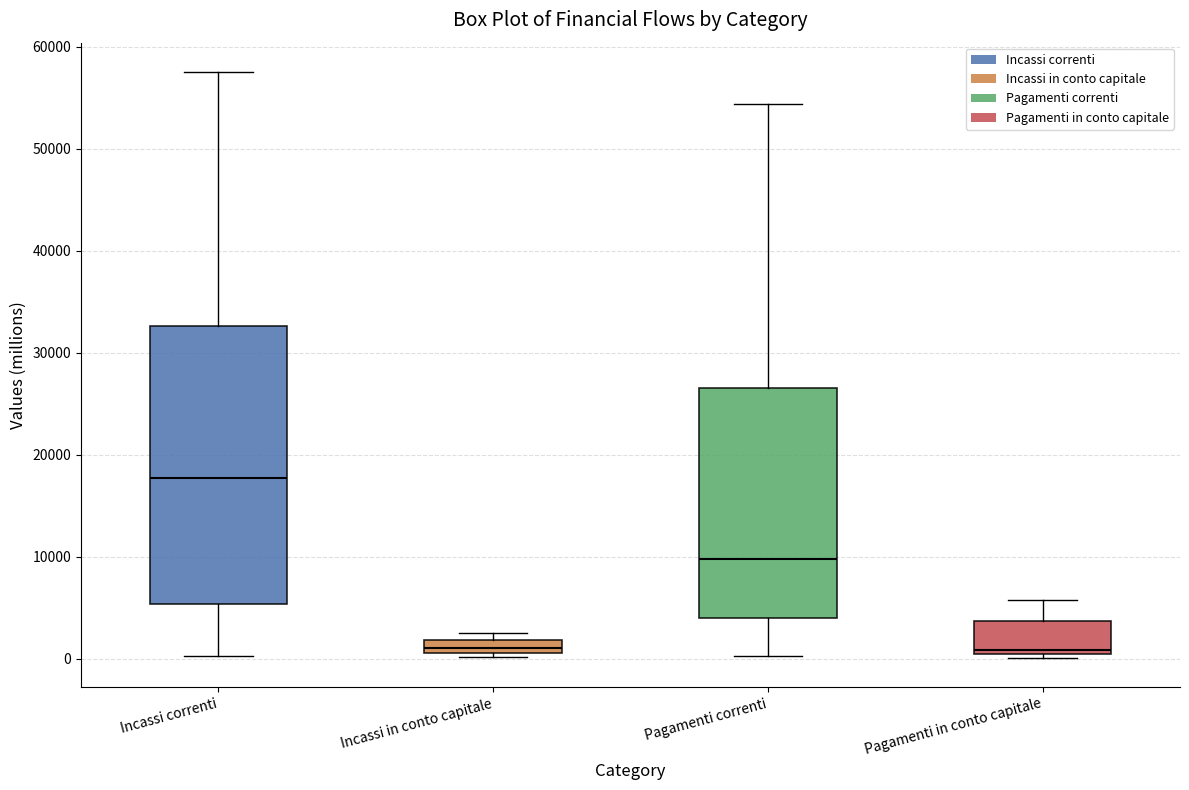

Where does the upper whisker of the box for Pagamenti correnti end on the y-axis? The values are not printed on the chart, so give them approximately, as read against the axis.

54000